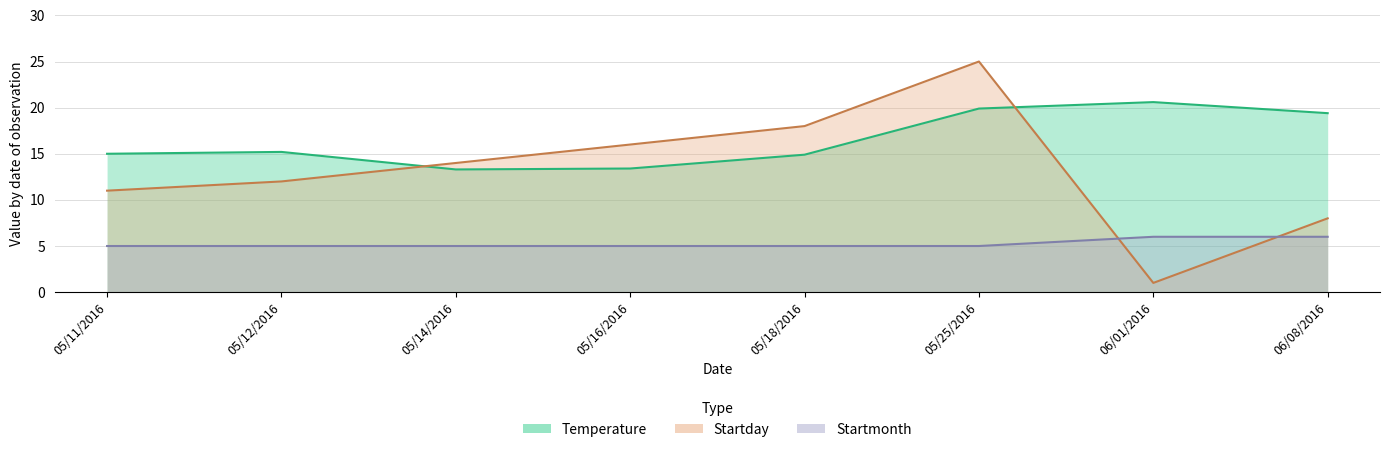

List the series in order of their overall mean, highest first.

Temperature, Startday, Startmonth